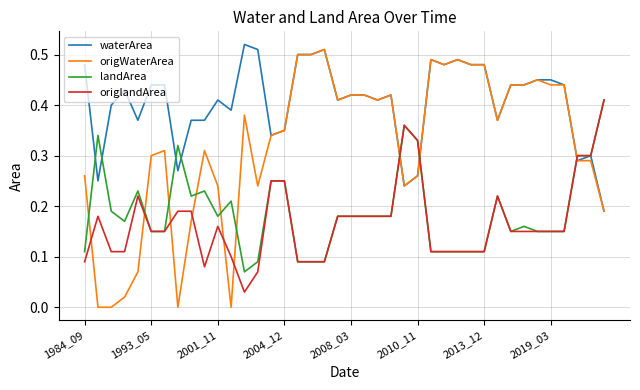

Which series has the largest total across all categories?

waterArea